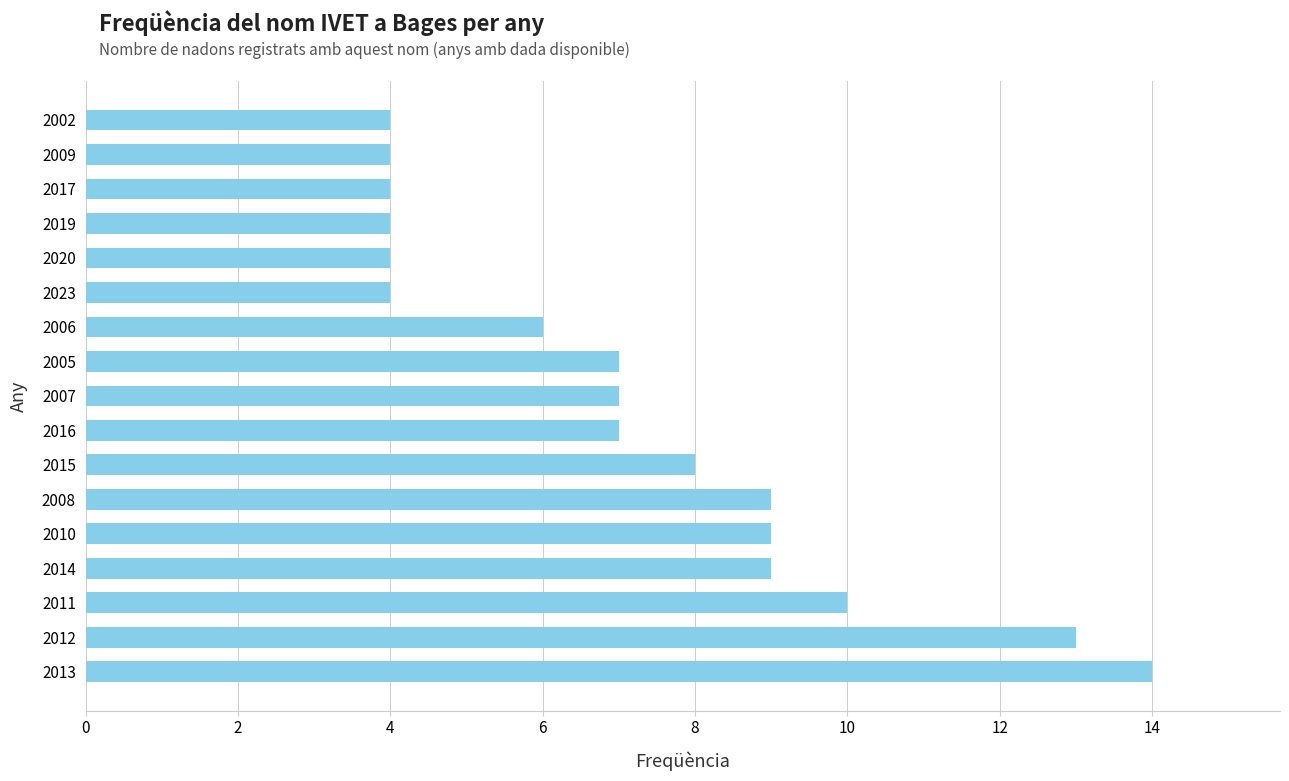

What is the change in value from 2013 to 2020?

-10